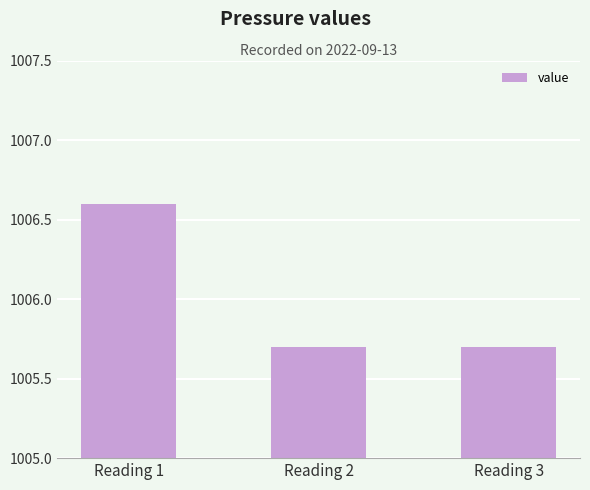

Is it true that the value at Reading 3 is 258.3?

False